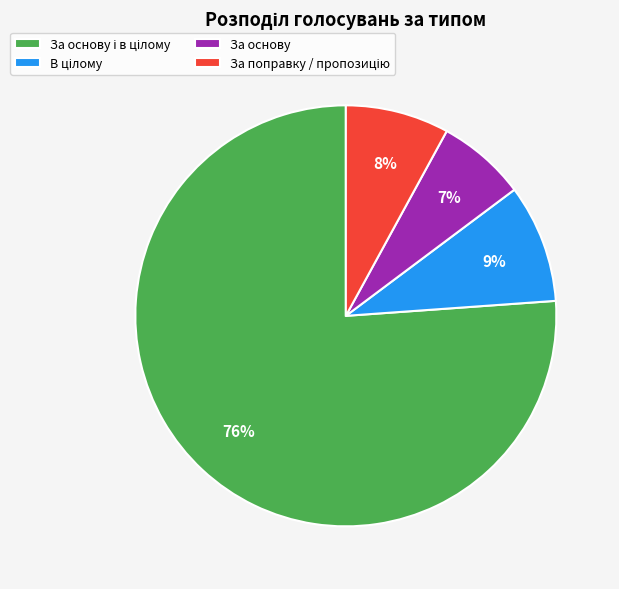

To the nearest percent, what is the difference between the largest and smallest slice percentages?

69%